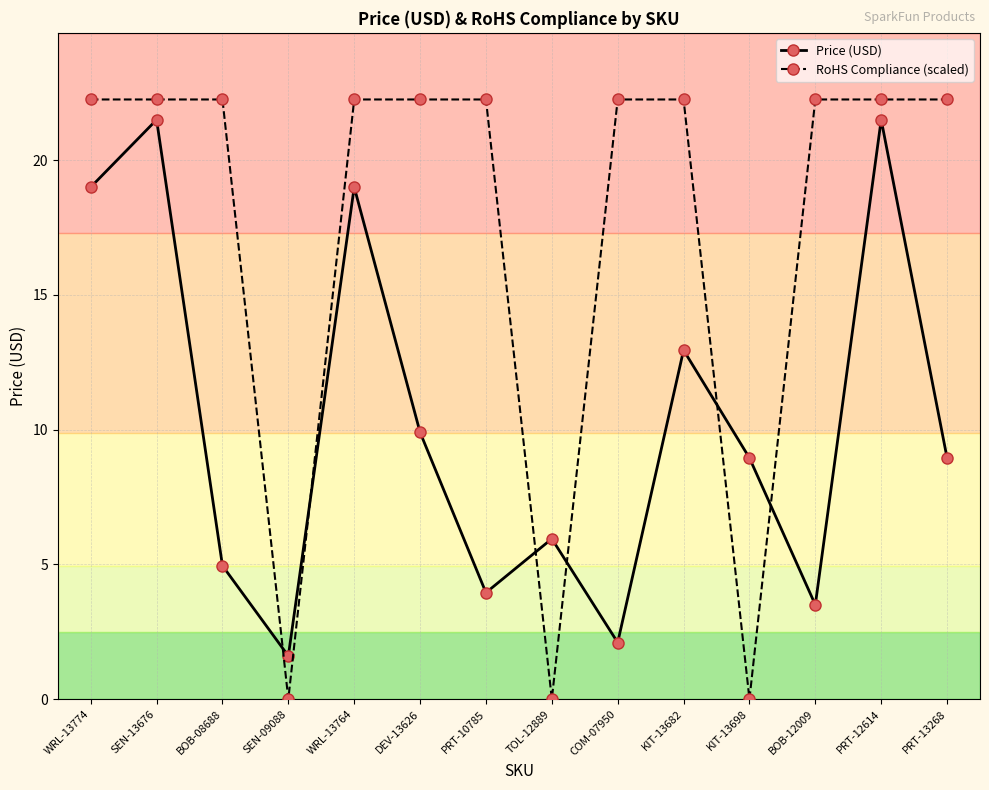

What is the difference between the maximum and minimum values in the RoHS Compliance (scaled) series?

22.3